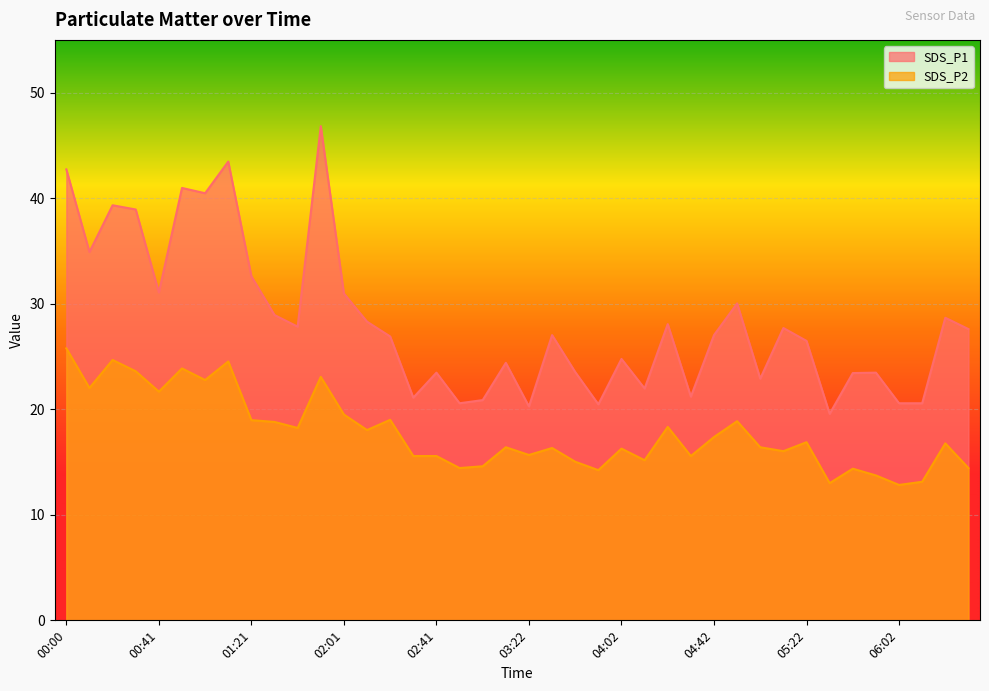

What is the sum of the SDS_P1 values at 06:22 and 04:32?

49.9